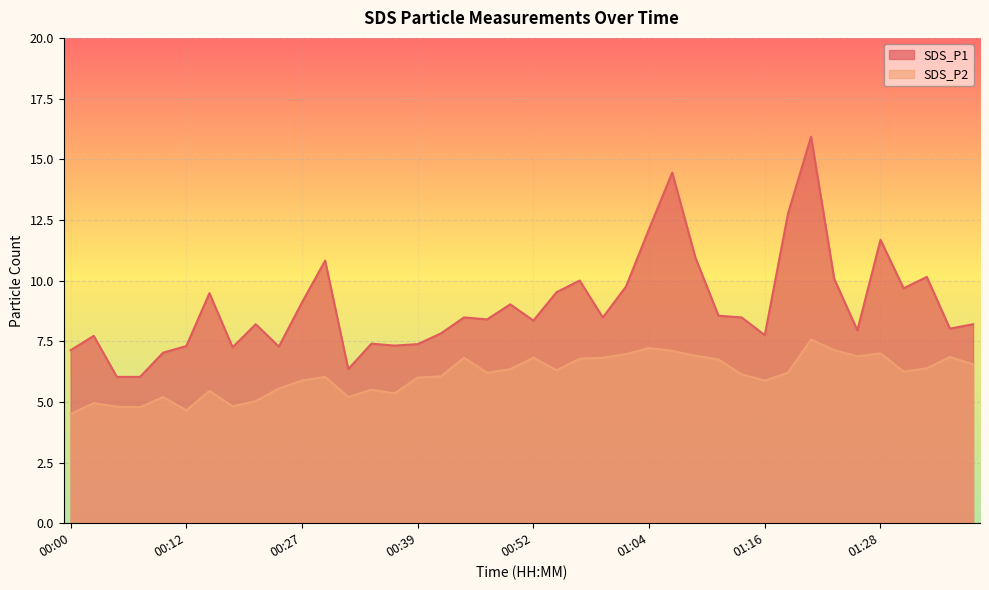

At how many categories does at least one series exceed 10?

9